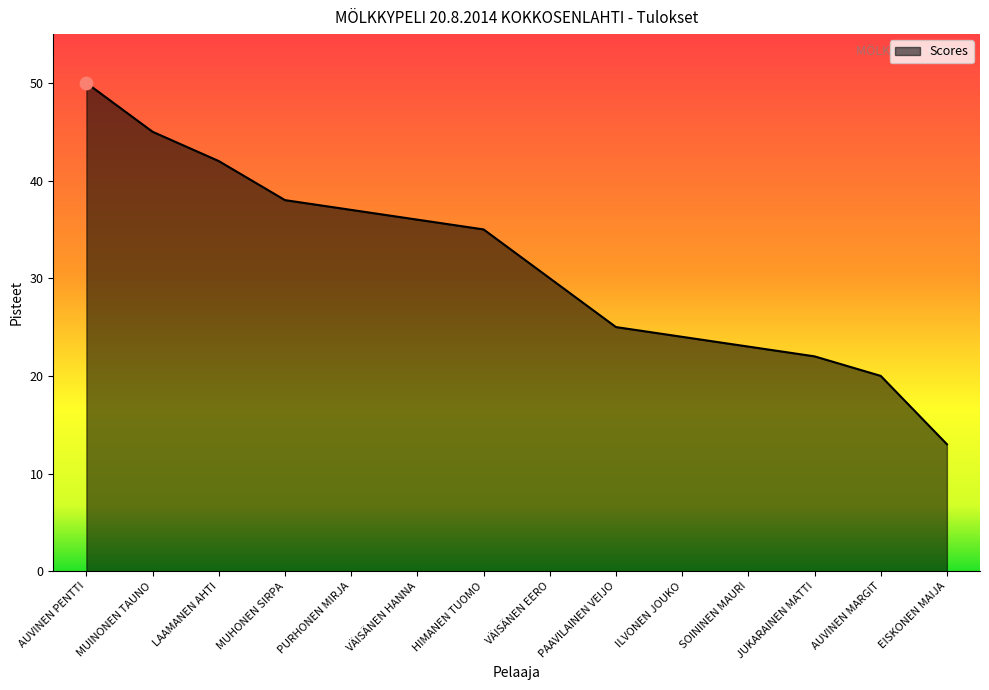

What is the change in value from PAAVILAINEN VEIJO to AUVINEN MARGIT?

-5